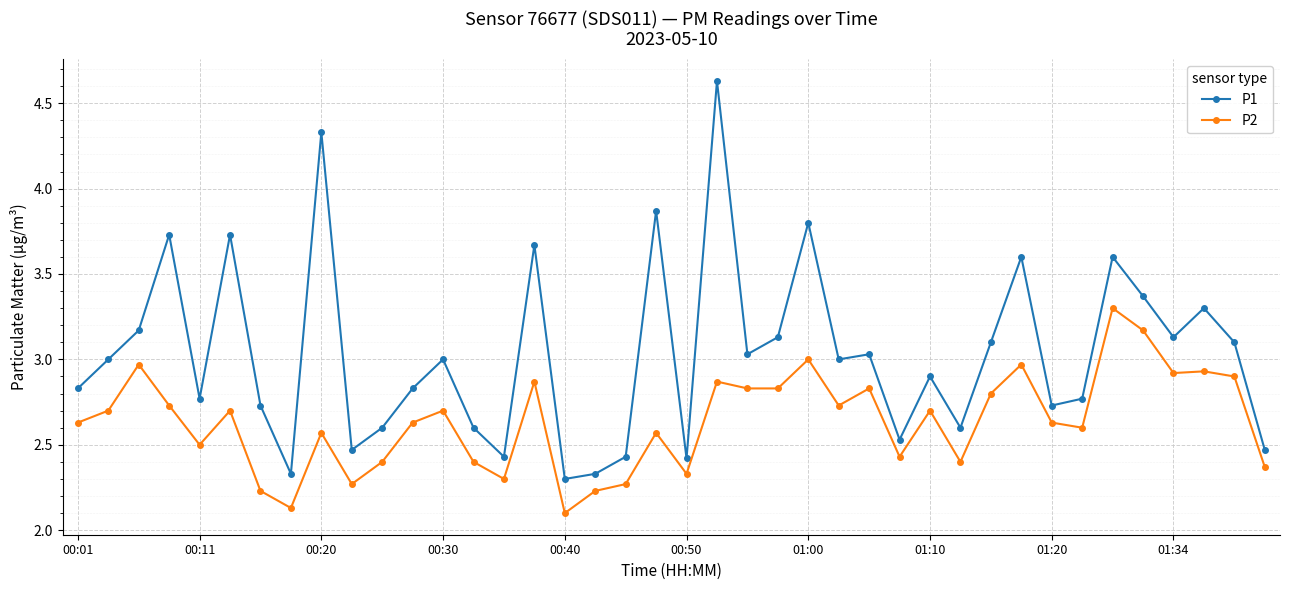

What is the difference between the second highest and second lowest values in the P2 series?

1.0